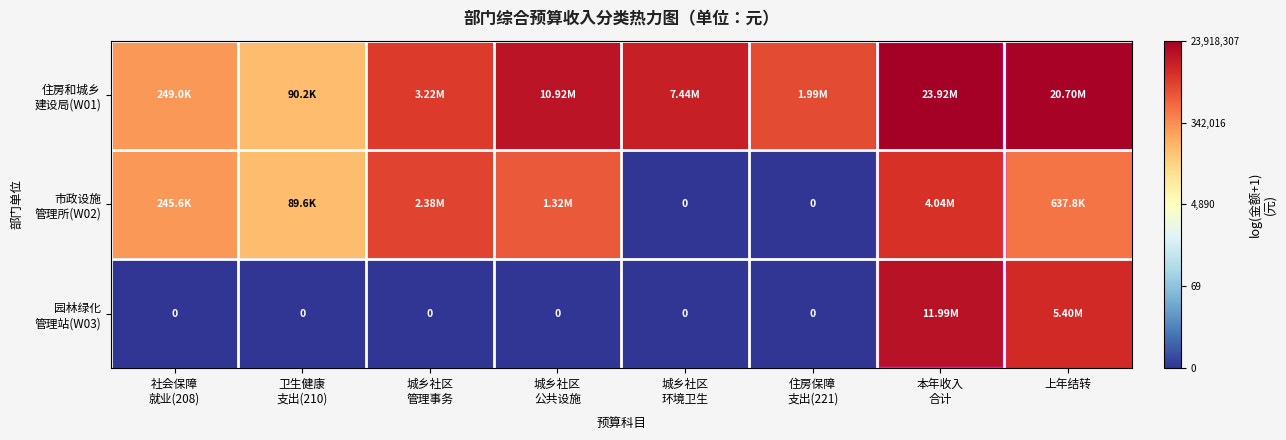

Which series has the largest total across all categories?

住房和城乡 建设局(W01)